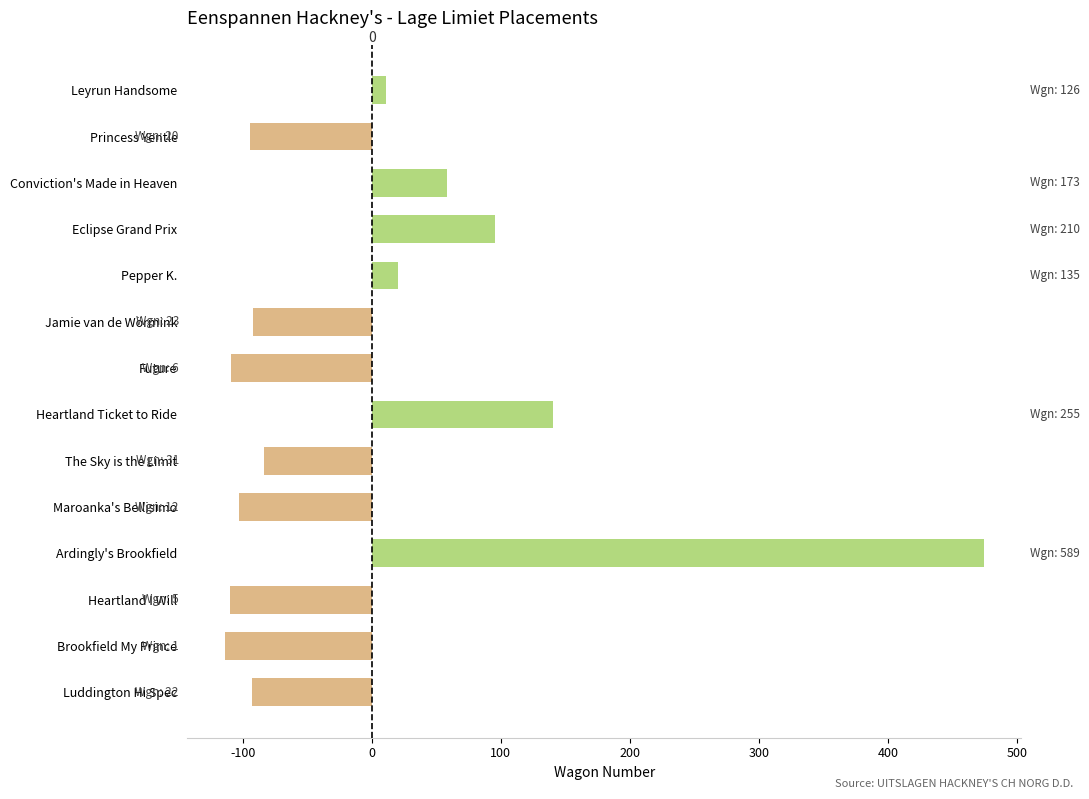

How many values are below -83?

8